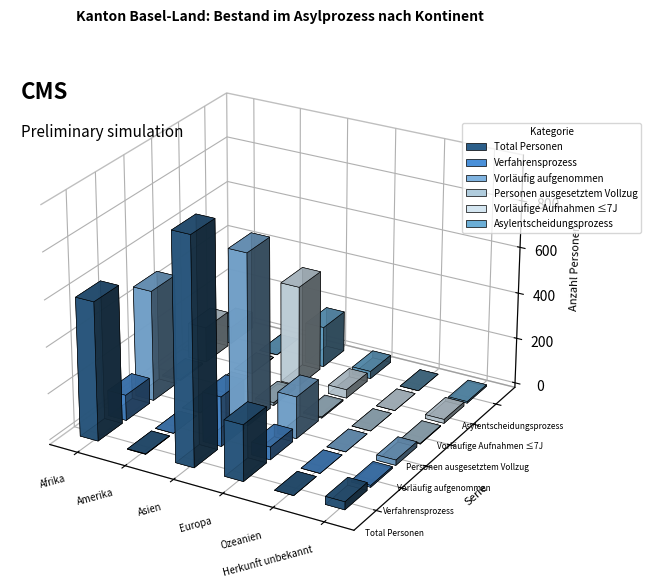

Which series has the largest total across all categories?

Total Personen